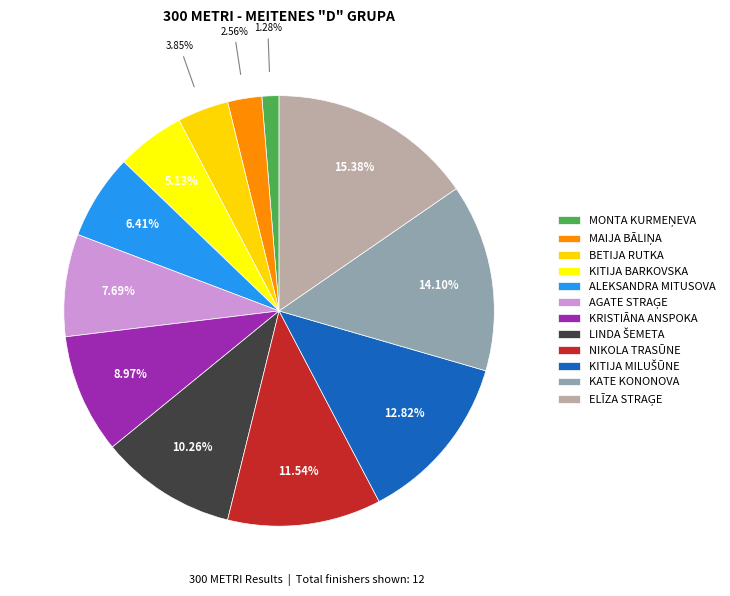

How many segments does this pie chart have?

12